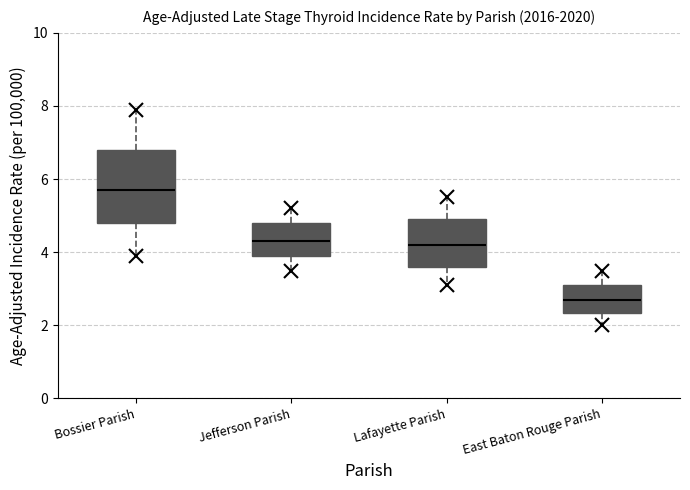

Where is the upper edge of the box for Jefferson Parish on the y-axis? The values are not printed on the chart, so give them approximately, as read against the axis.

4.8